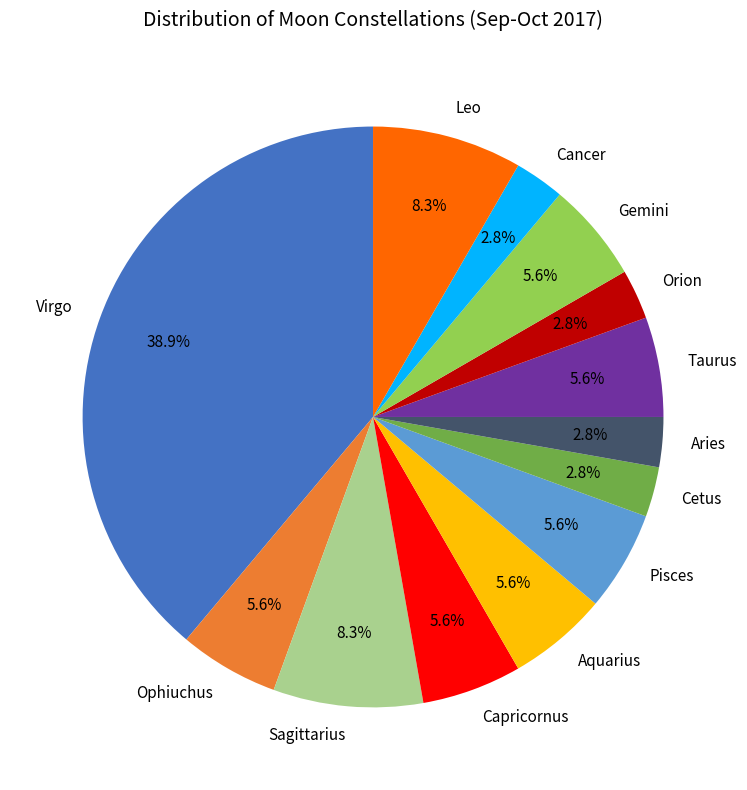

What percentage is NOT represented by Leo?

91.7%